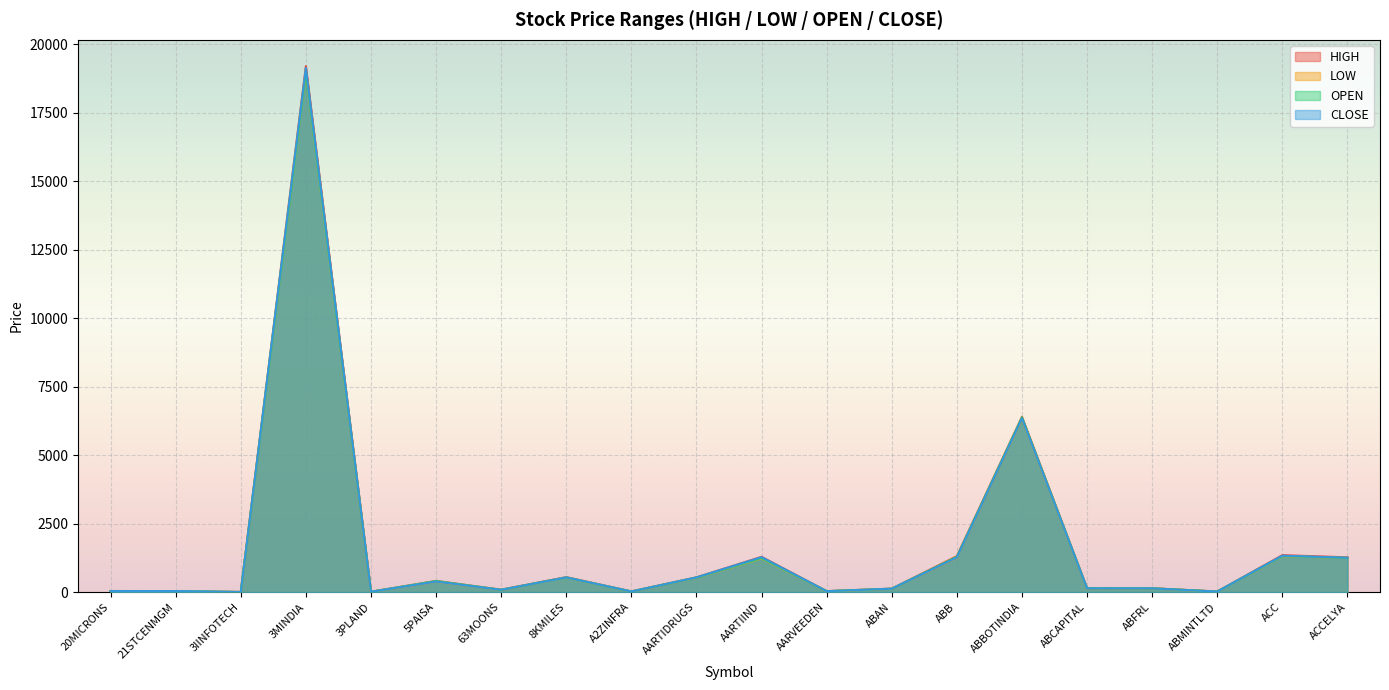

Reading left to right, extract all data points from this chart.

HIGH: 20MICRONS=40.4	21STCENMGM=38.1	3IINFOTECH=4.7	3MINDIA=19200.2	3PLAND=14.3	5PAISA=409.9	63MOONS=88.2	8KMILES=548.0	A2ZINFRA=24.5	AARTIDRUGS=540.6	AARTIIND=1288.0	AARVEEDEN=35.6	ABAN=127.8	ABB=1312.8	ABBOTINDIA=6400.0	ABCAPITAL=140.8	ABFRL=141.2	ABMINTLTD=21.6	ACC=1349.4	ACCELYA=1270.0
LOW: 20MICRONS=38.9	21STCENMGM=36.7	3IINFOTECH=4.5	3MINDIA=18999.0	3PLAND=13.6	5PAISA=378.5	63MOONS=85.0	8KMILES=533.8	A2ZINFRA=23.5	AARTIDRUGS=527.0	AARTIIND=1228.0	AARVEEDEN=33.6	ABAN=123.5	ABB=1250.5	ABBOTINDIA=6322.0	ABCAPITAL=138.8	ABFRL=138.1	ABMINTLTD=21.6	ACC=1311.5	ACCELYA=1248.0
OPEN: 20MICRONS=40.1	21STCENMGM=37.4	3IINFOTECH=4.7	3MINDIA=19000.2	3PLAND=14.3	5PAISA=404.9	63MOONS=86.2	8KMILES=535.5	A2ZINFRA=24.1	AARTIDRUGS=532.0	AARTIIND=1240.0	AARVEEDEN=34.0	ABAN=123.8	ABB=1289.5	ABBOTINDIA=6379.9	ABCAPITAL=139.7	ABFRL=138.1	ABMINTLTD=21.6	ACC=1317.3	ACCELYA=1249.2
CLOSE: 20MICRONS=39.1	21STCENMGM=38.0	3IINFOTECH=4.6	3MINDIA=19133.2	3PLAND=13.9	5PAISA=383.2	63MOONS=85.5	8KMILES=537.5	A2ZINFRA=23.6	AARTIDRUGS=536.9	AARTIIND=1276.8	AARVEEDEN=34.2	ABAN=125.5	ABB=1262.5	ABBOTINDIA=6340.1	ABCAPITAL=139.6	ABFRL=138.4	ABMINTLTD=21.6	ACC=1331.0	ACCELYA=1255.3